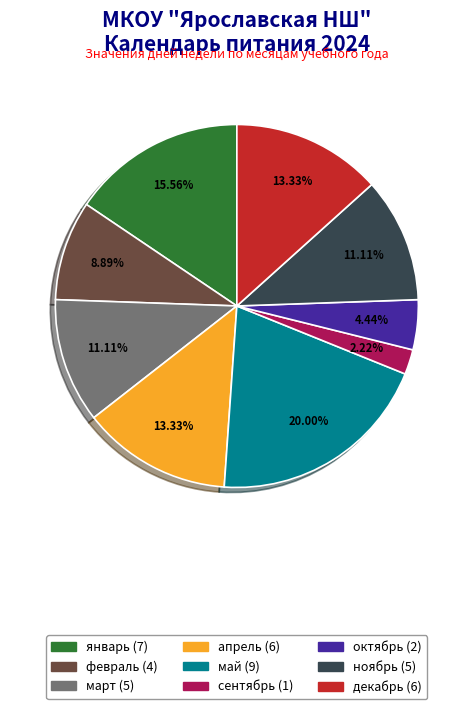

To the nearest percent, what portion does декабрь represent?

13%